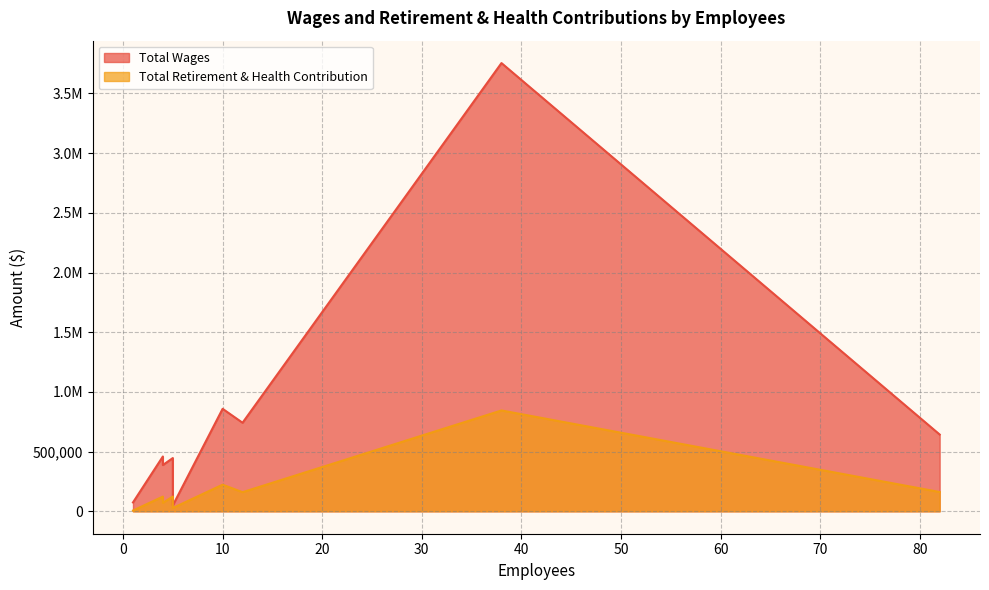

True or false: Total Wages has more than 0 points higher than both neighbors.

False